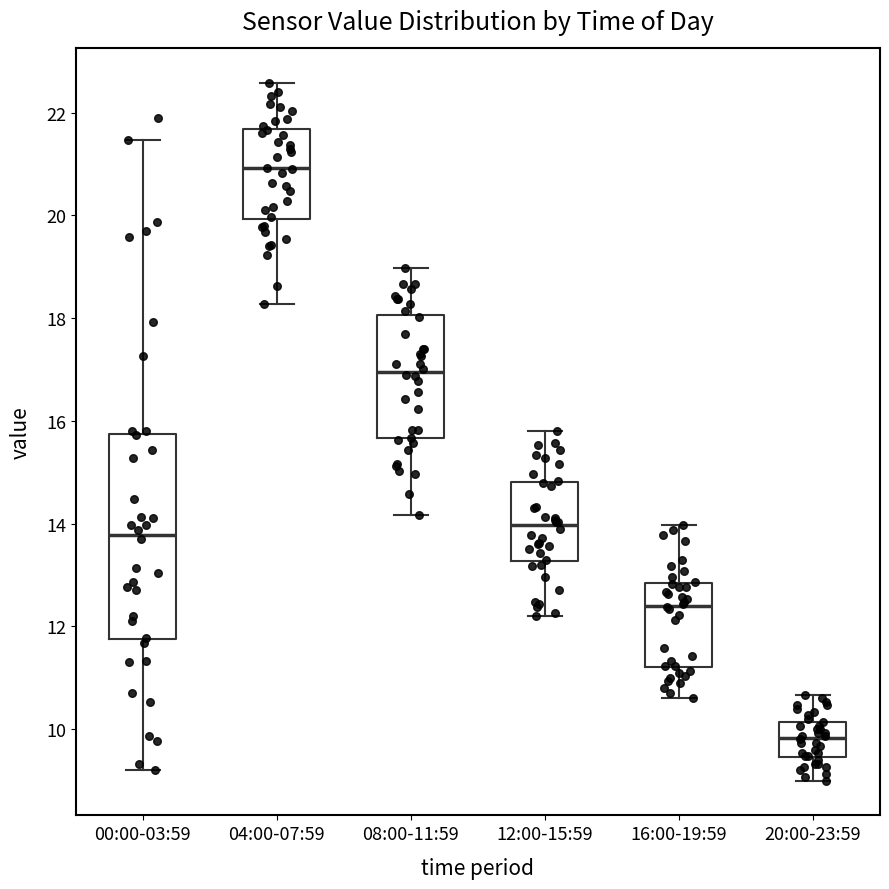

Reading left to right, read every box against the y-axis: the position of its median line, the range the box covers, and the ends of its whiskers. The values are not printed on the chart, so give them approximately, as read against the axis.

00:00-03:59: median 13.8, box 11.8 to 15.8, whiskers 9.2 to 21.4
04:00-07:59: median 21.0, box 20.0 to 21.6, whiskers 18.2 to 22.6
08:00-11:59: median 17.0, box 15.6 to 18.0, whiskers 14.2 to 19.0
12:00-15:59: median 14.0, box 13.2 to 14.8, whiskers 12.2 to 15.8
16:00-19:59: median 12.4, box 11.2 to 12.8, whiskers 10.6 to 14.0
20:00-23:59: median 9.8, box 9.4 to 10.2, whiskers 9.0 to 10.6